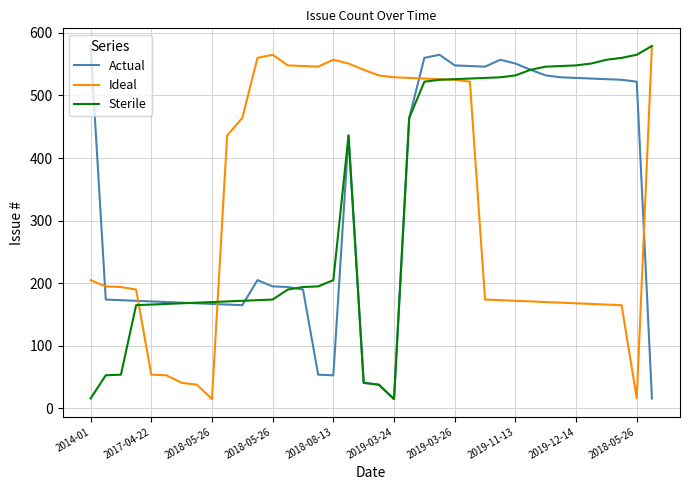

What is the highest value of the Sterile series?

579